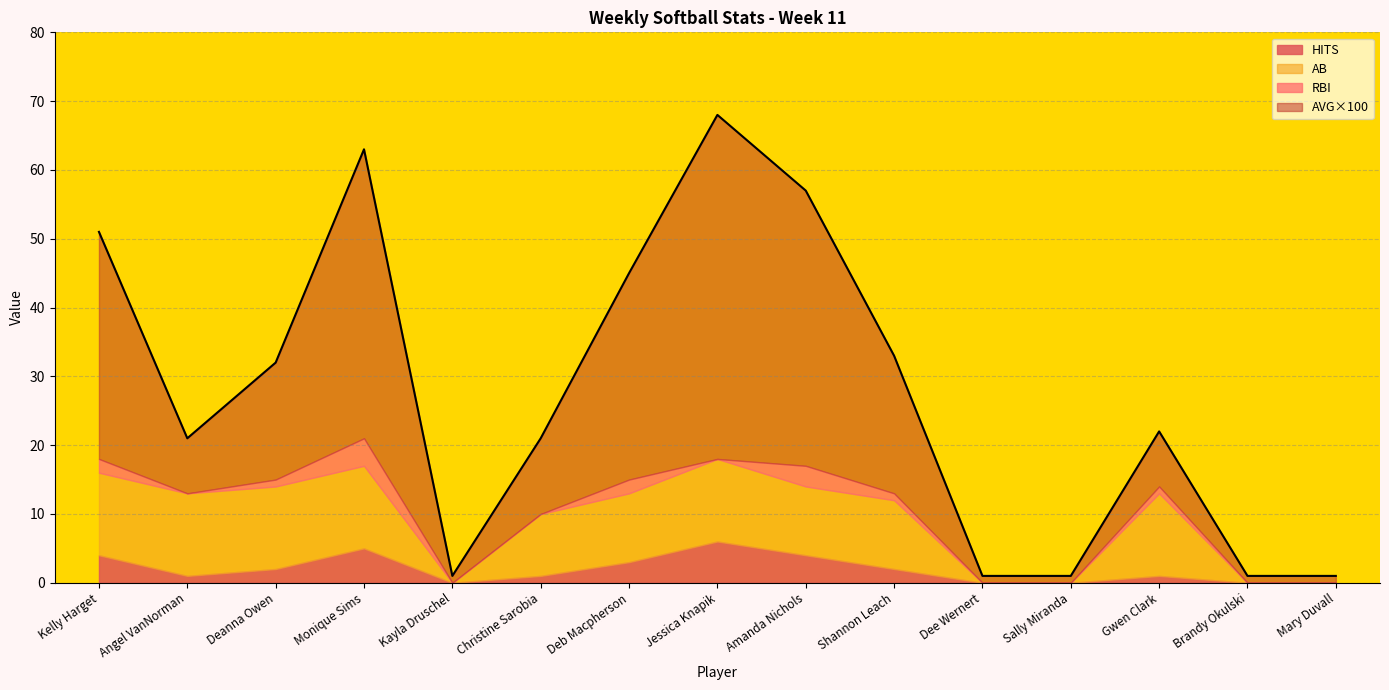

How many lines are shown in the chart?

4